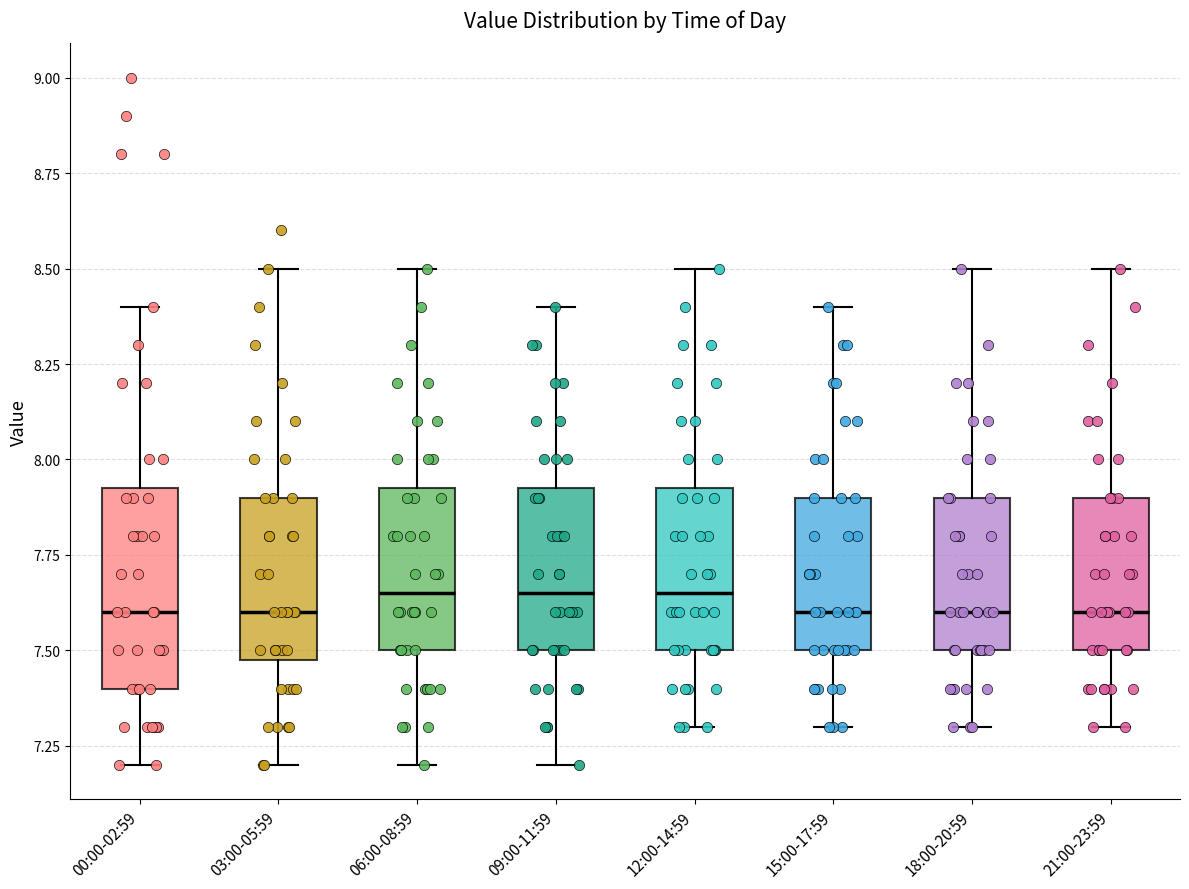

Where is the lower edge of the box for 15:00-17:59 on the y-axis? The values are not printed on the chart, so give them approximately, as read against the axis.

7.50